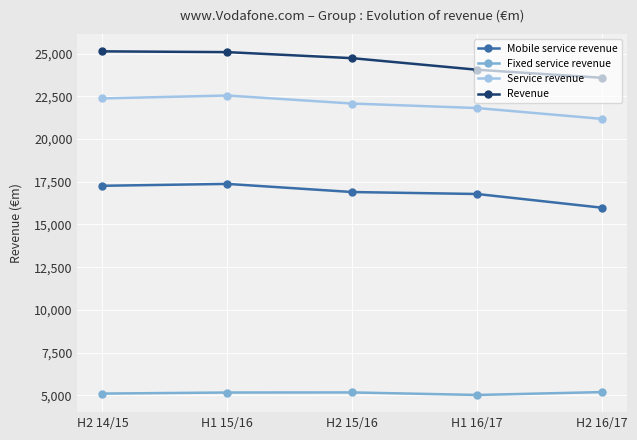

How many distinct data groups are displayed?

4